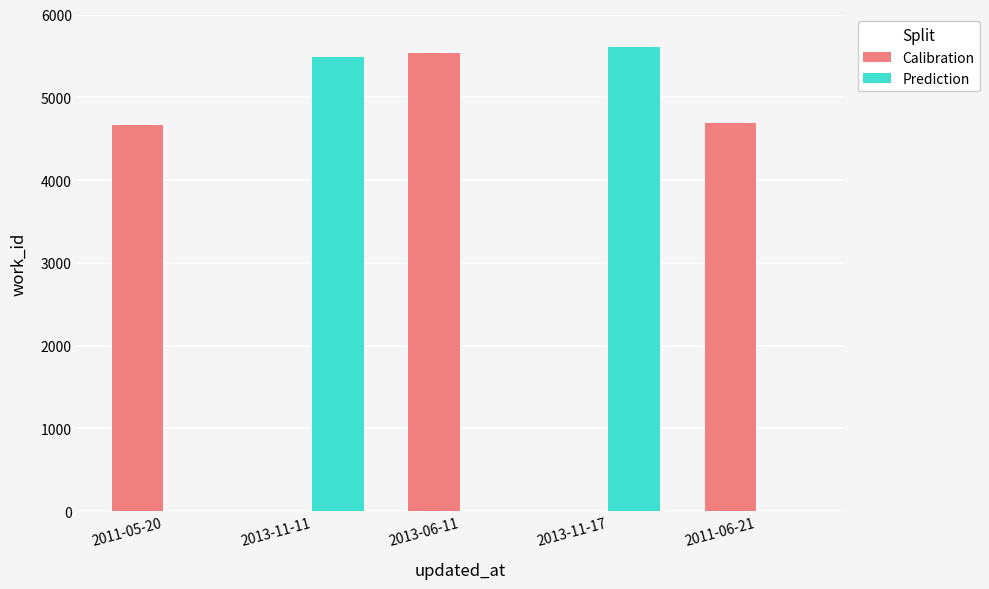

What is the sum of all Calibration values?

14880